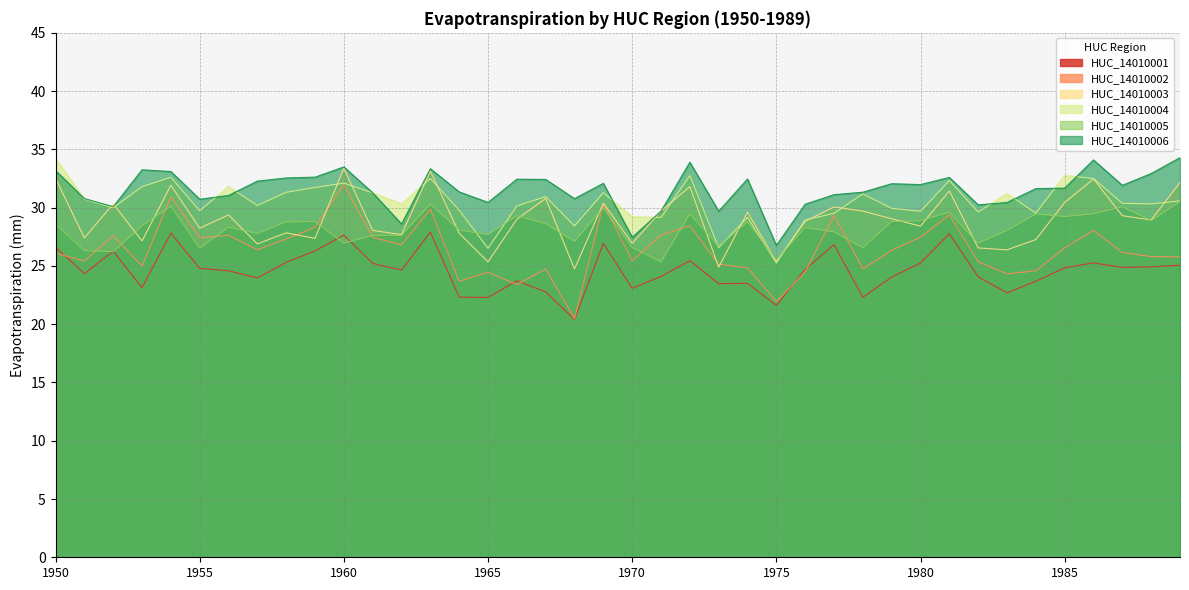

Where is the first local maximum for HUC_14010005?

1954